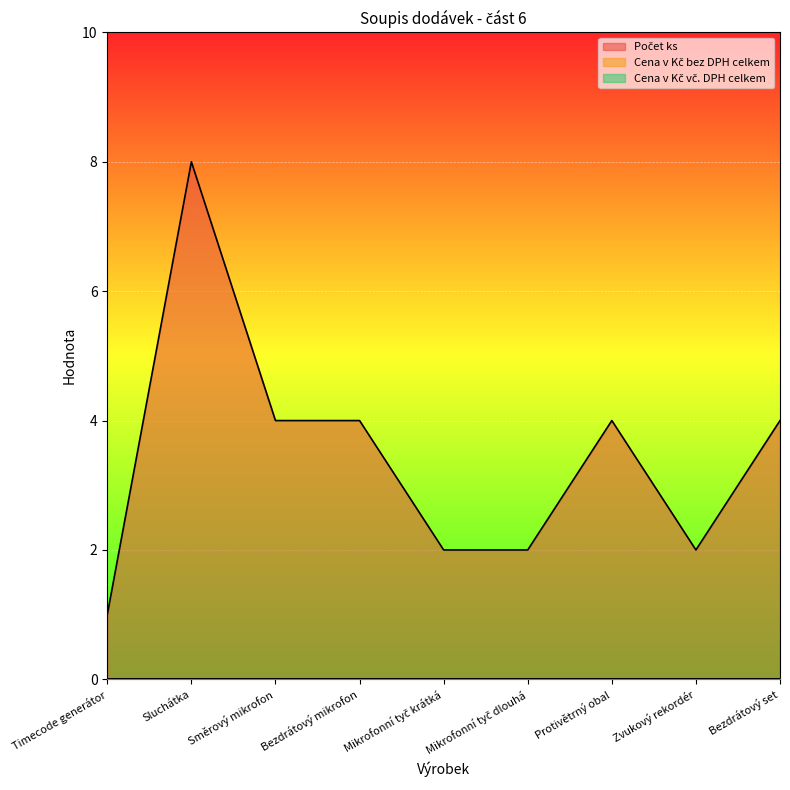

True or false: Počet ks and Cena v Kč bez DPH celkem intersect in this chart.

False